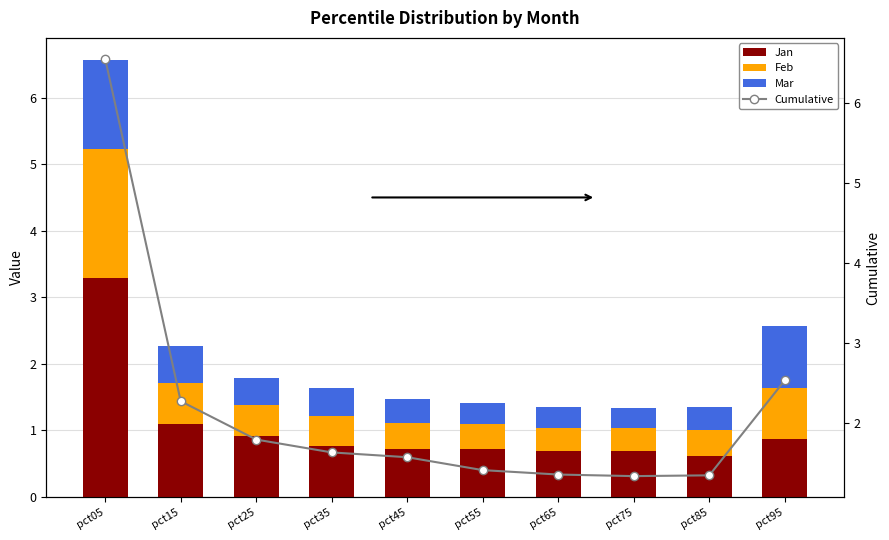

What is the lowest value of the Cumulative series?

1.3